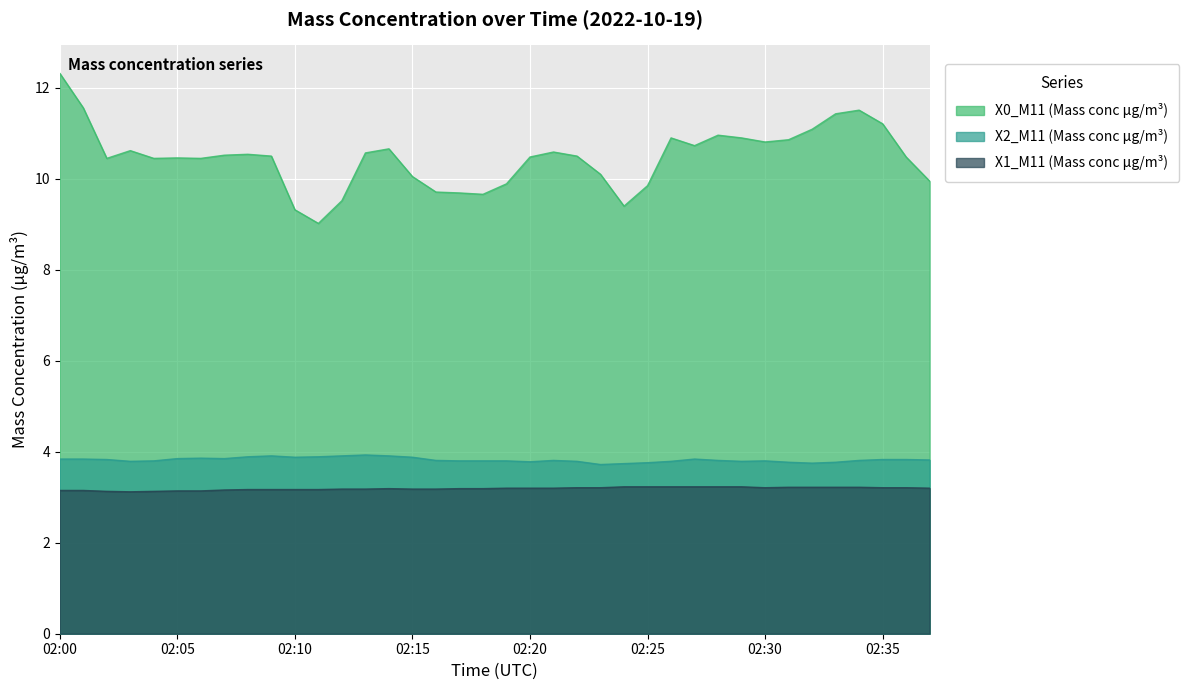

Which category has the highest value in the X2_M11 (Mass conc μg/m³) series?

02:13